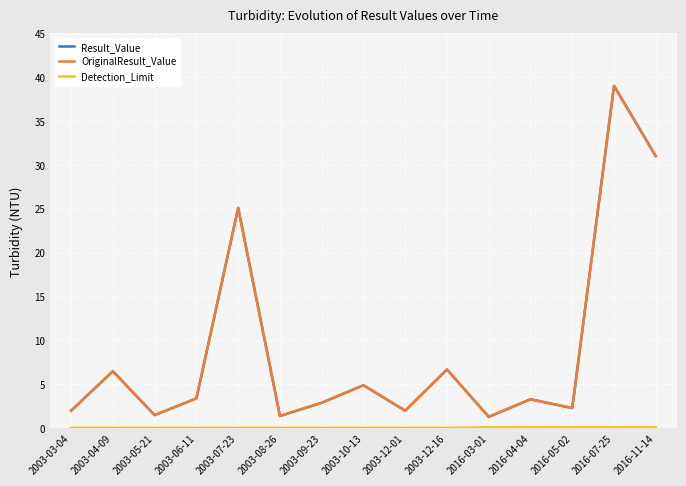

What is the greatest value displayed?

39.0